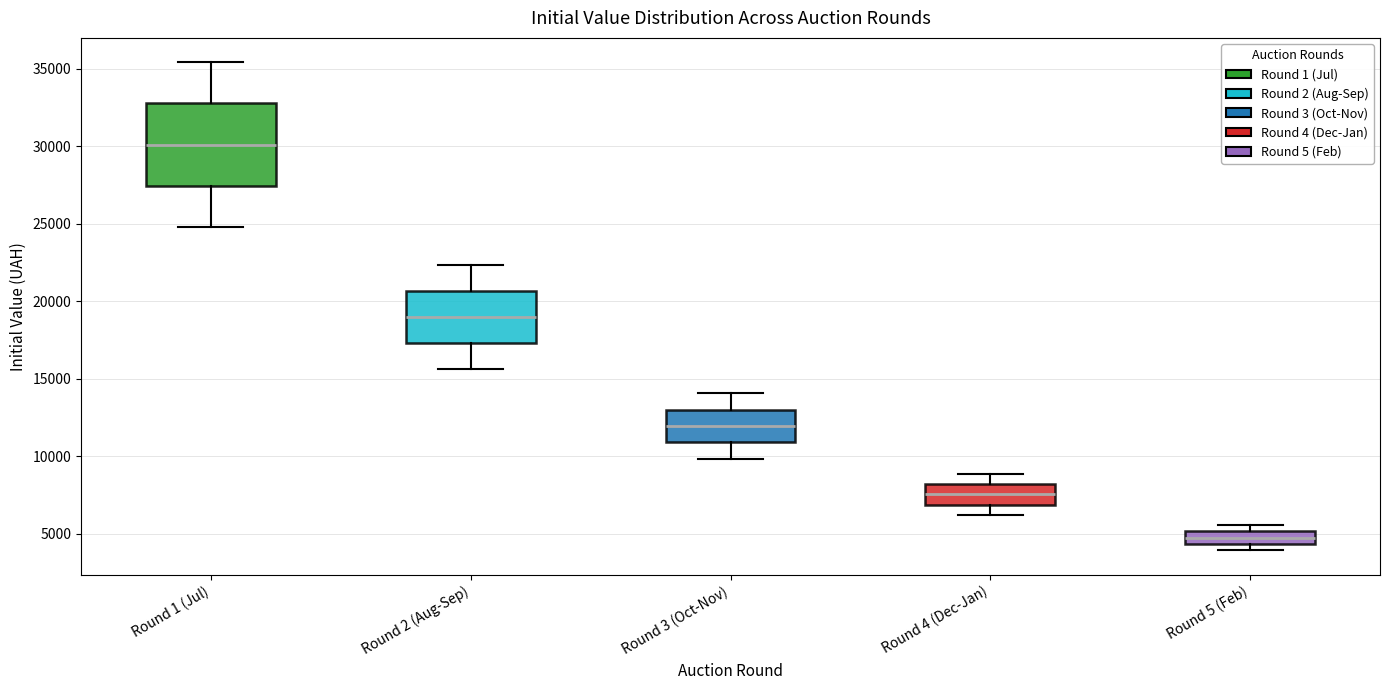

Which box is the tallest, from its lower edge to its upper edge?

Round 1 (Jul)